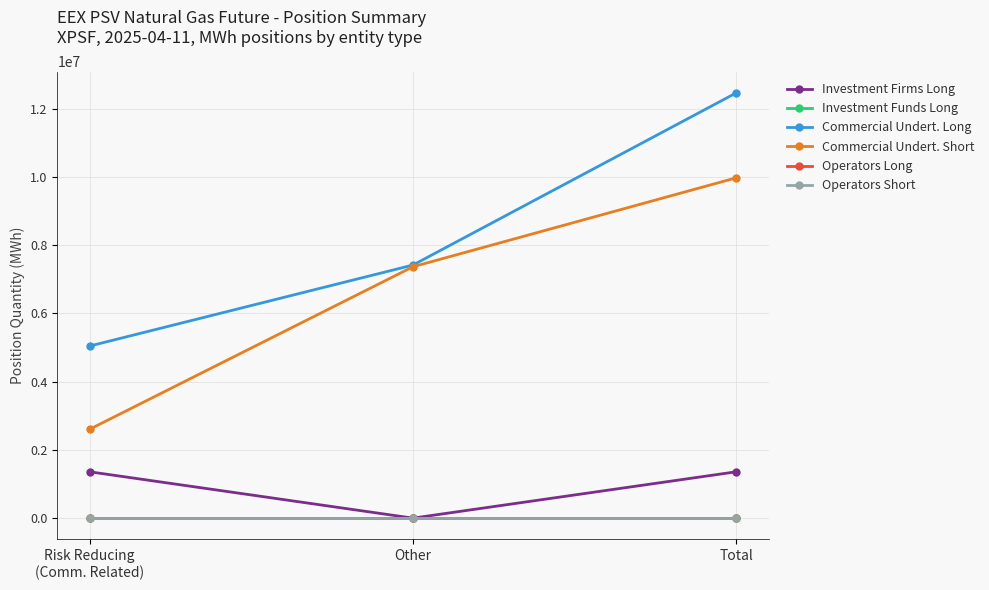

Rank the series at Total from highest to lowest value.

Commercial Undert. Long, Commercial Undert. Short, Investment Firms Long, Investment Funds Long, Operators Long, Operators Short